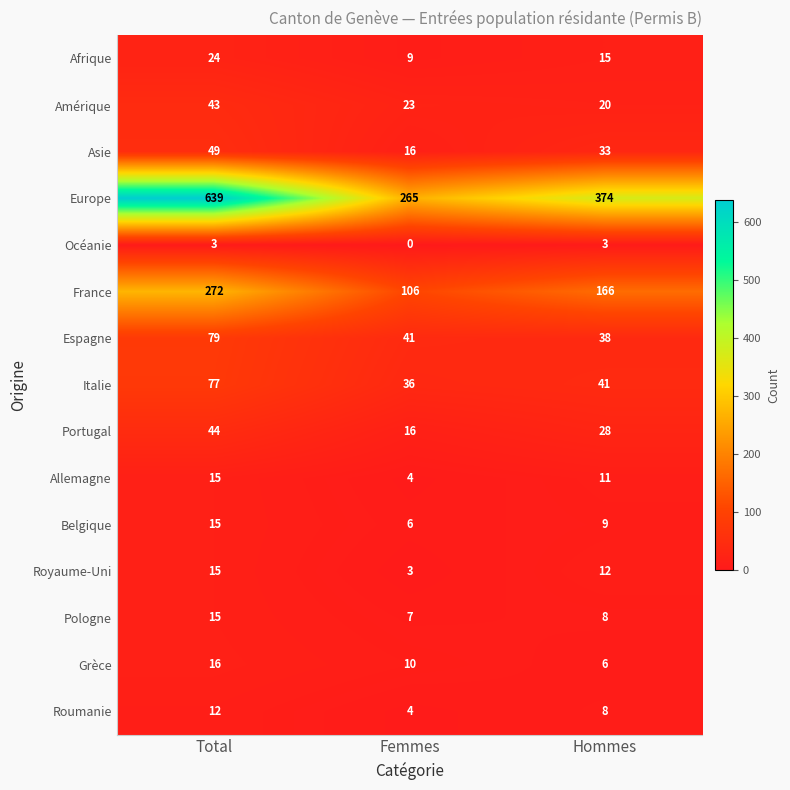

What is the highest value of the France series?

272